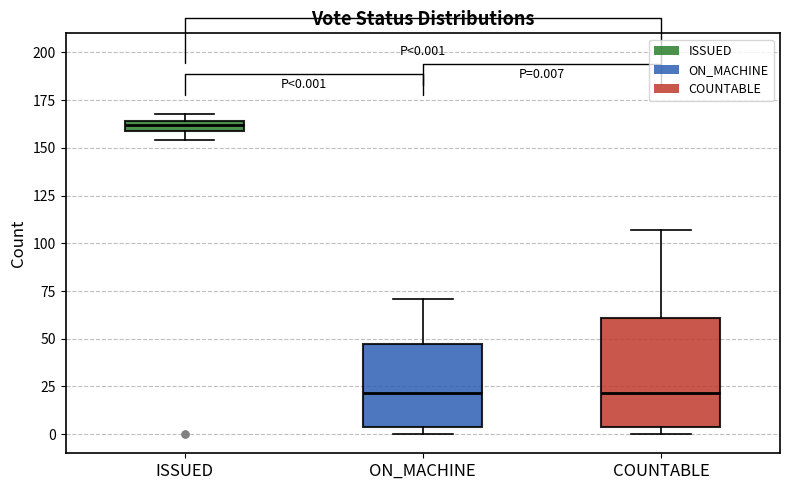

Comparing the boxes themselves (not the whiskers), which one is the tallest?

COUNTABLE